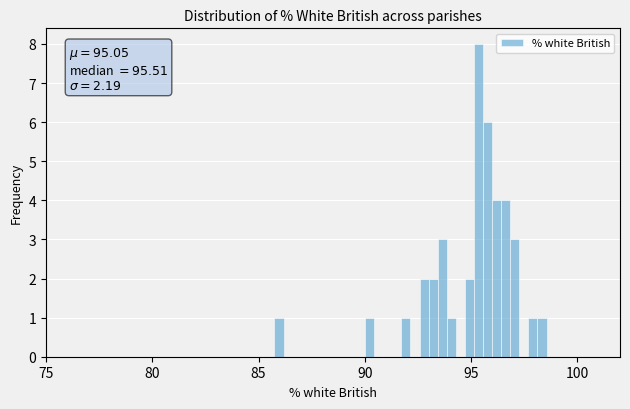

Read against the x-axis, roughly where is the centre of the tallest bar?

95.5